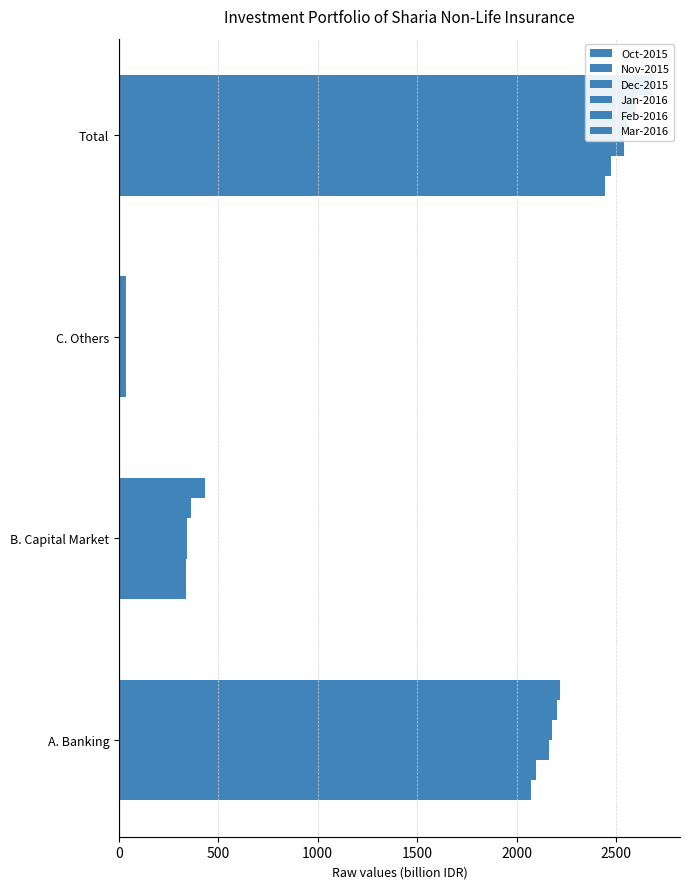

Which series has the largest total across all categories?

Mar-2016